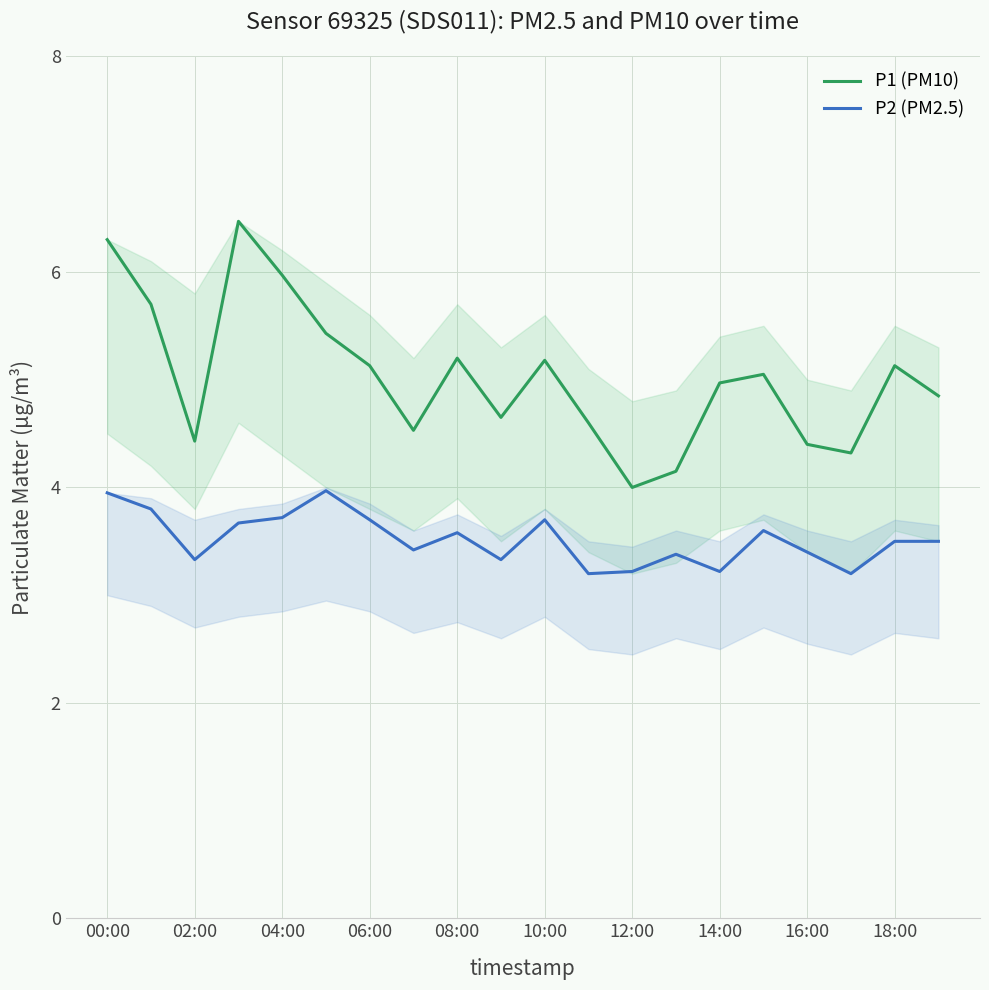

True or false: P2 (PM2.5) has a value of 3.4 at 16:00.

True